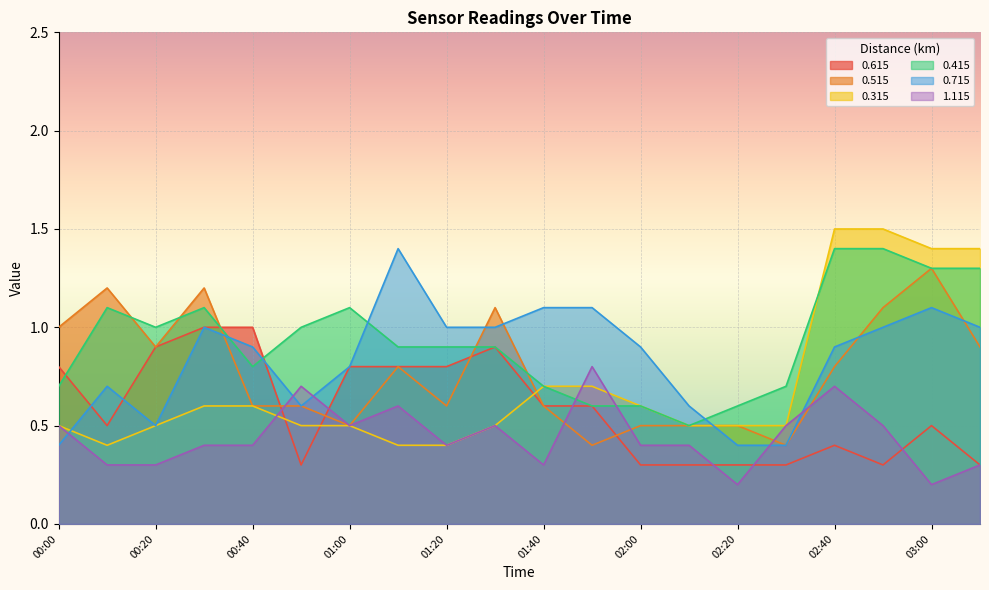

True or false: 0.615 and 0.715 intersect in this chart.

True